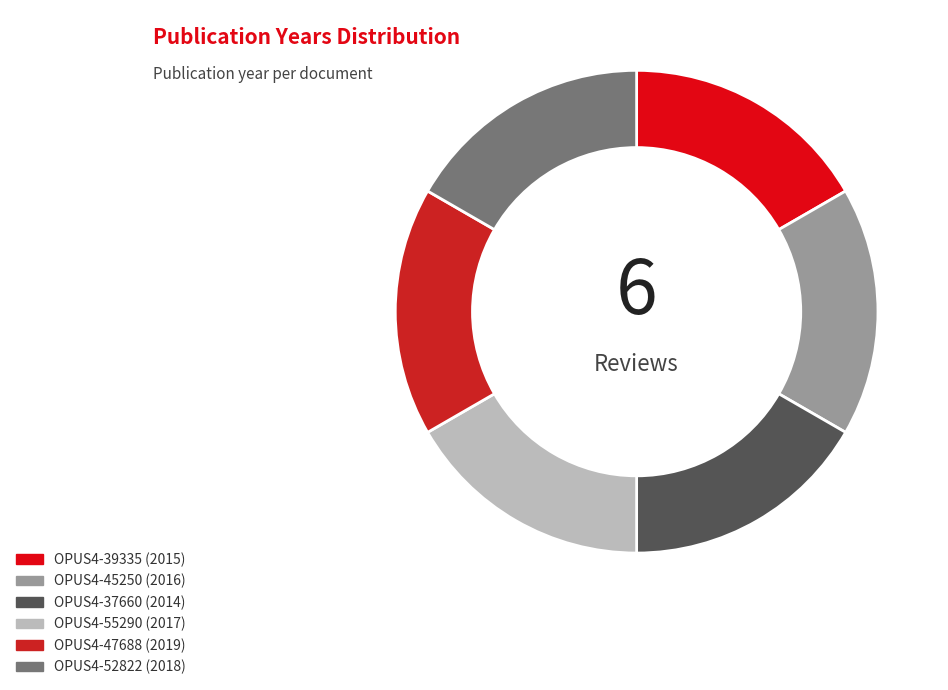

To the nearest percent, what is the average slice percentage?

17%